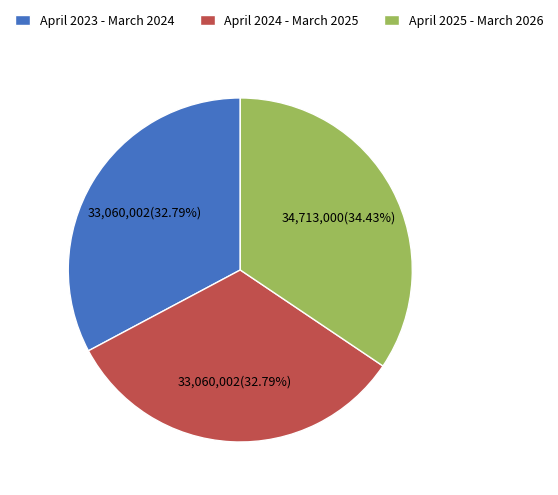

To the nearest percent, what is the combined percentage of April 2023 - March 2024 and April 2024 - March 2025?

66%